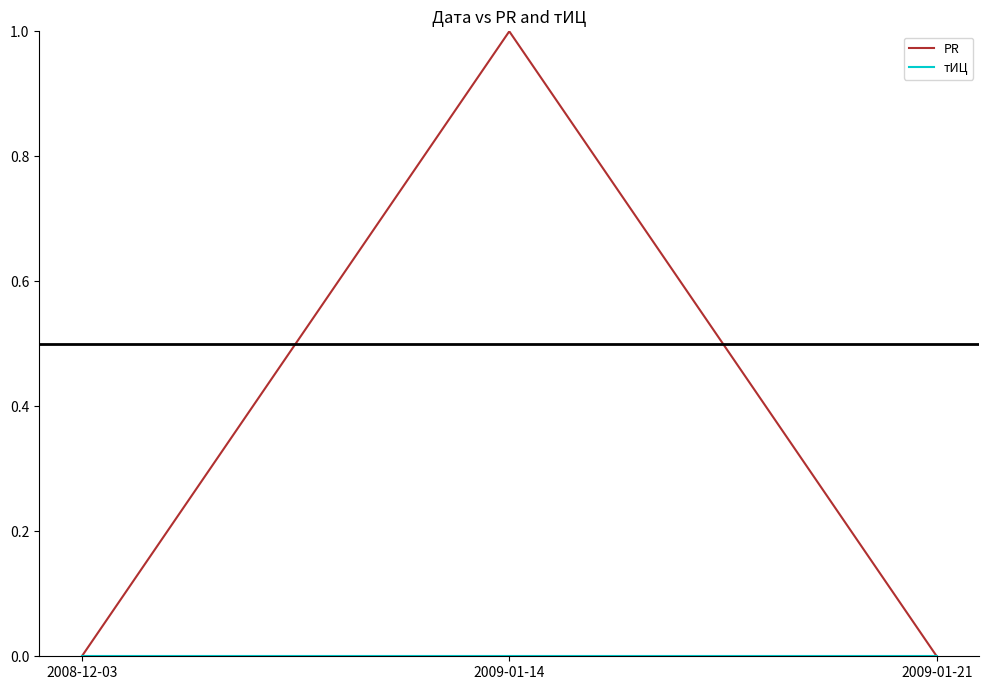

Is this an area chart (filled region under the line)?

No